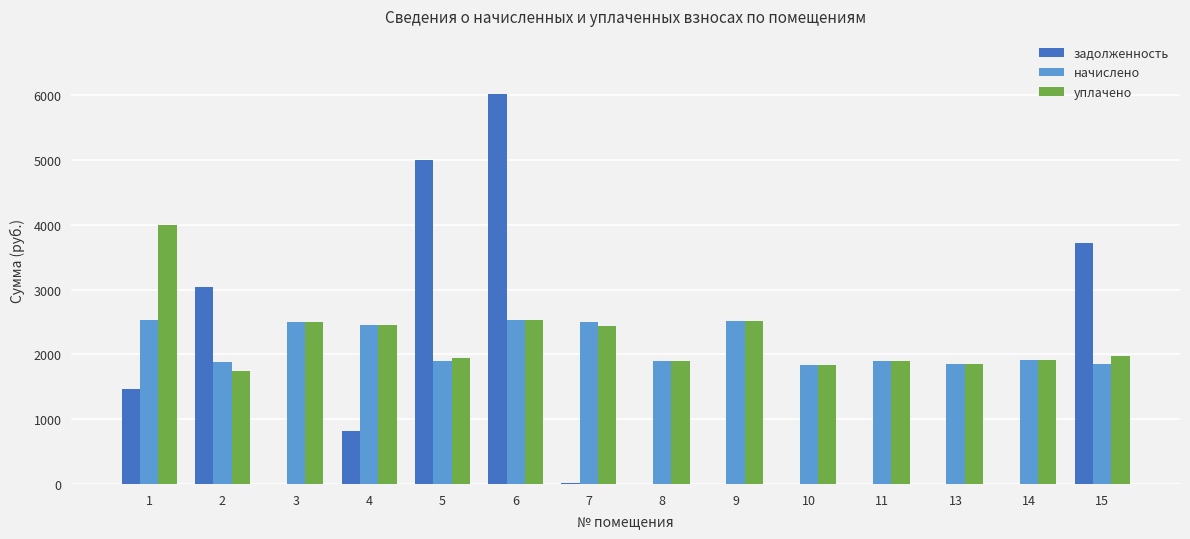

Read the начислено value at 3.

2507.2